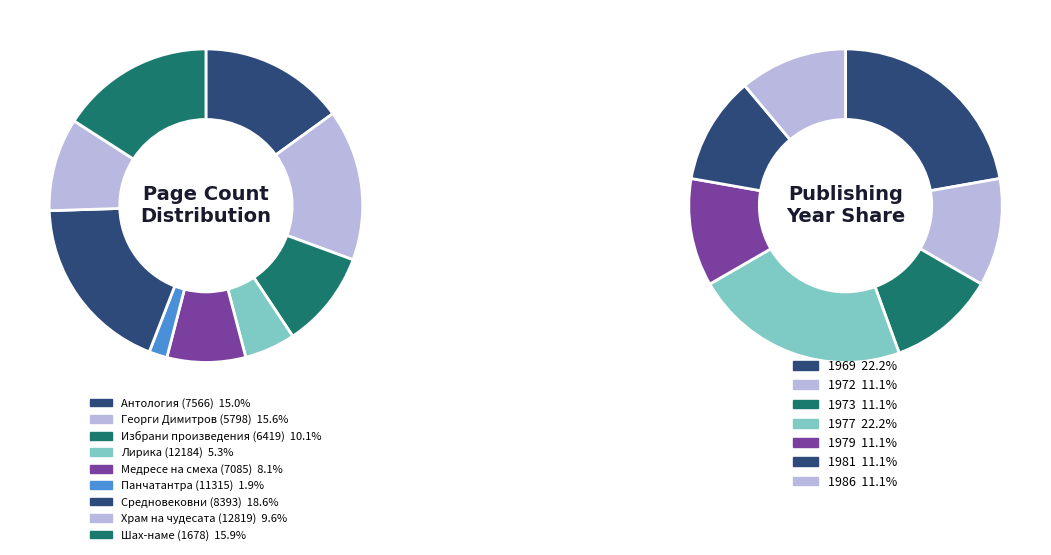

Count the number of slices in the pie.

9